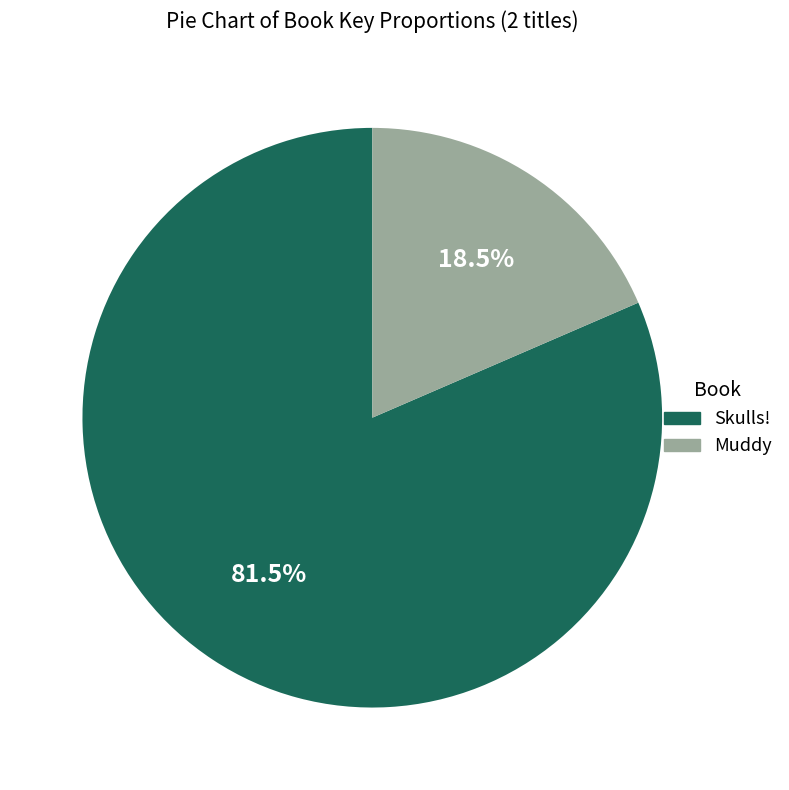

What is the largest slice in the pie chart?

Skulls!